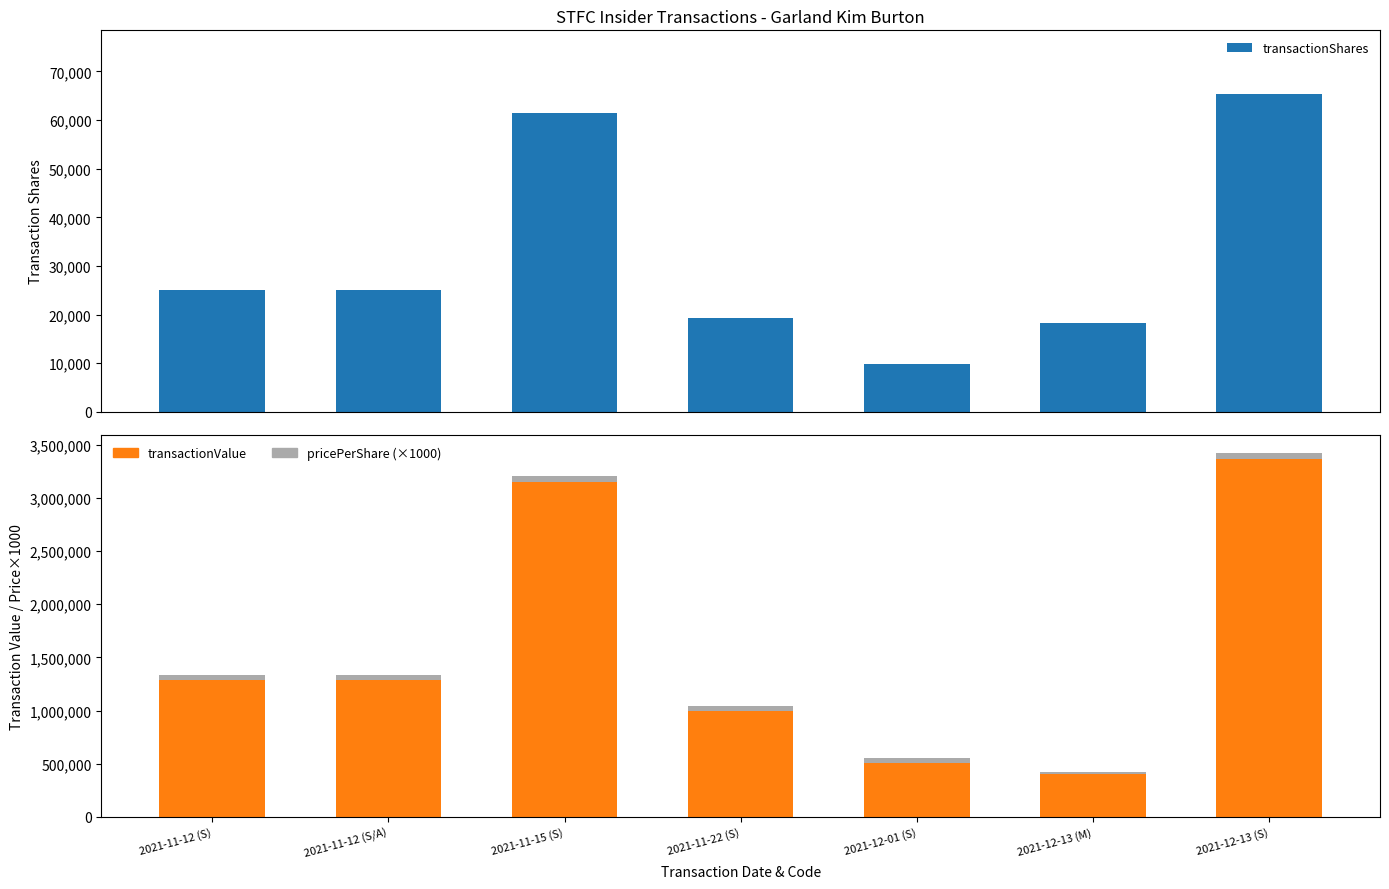

Reading left to right, transcribe all the data shown in this chart.

transactionShares: 25000.0	25000.0	61366.0	19281.0	9815.0	18311.0	65371.0
transactionValue: 1286000.0	1286000.0	3152371.0	991622.0	505276.0	404231.0	3367114.0
pricePerShare (×1000): 51440.0	51440.0	51370.0	51430.0	51480.0	22075.9	51507.8